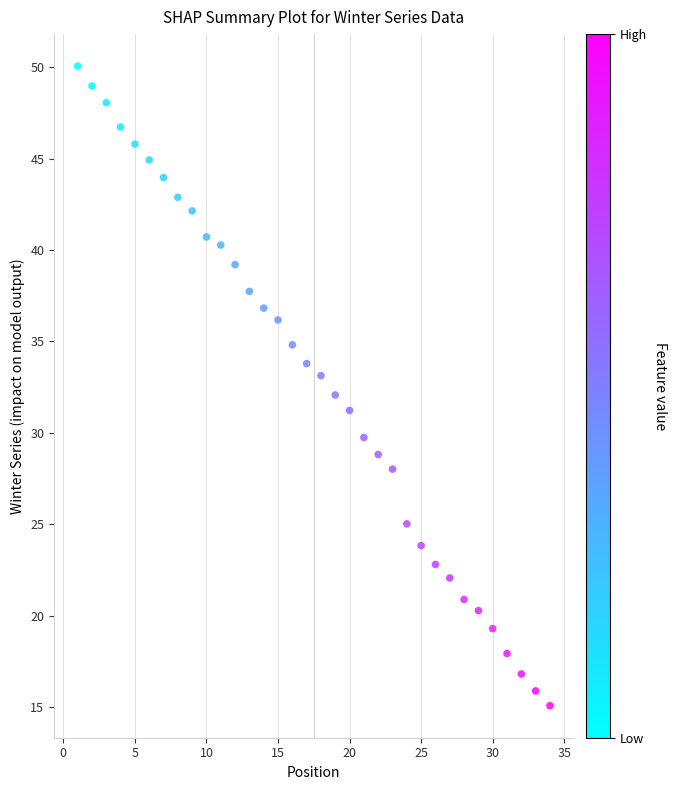

What is the range of X values (max minus min)?

33.0